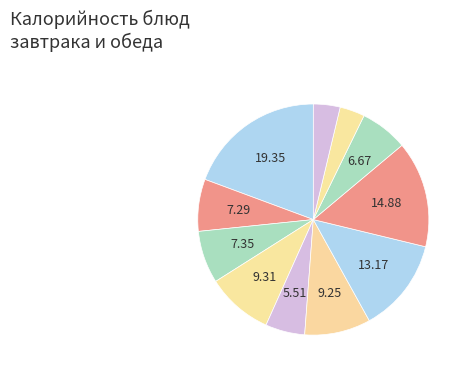

Count the number of slices in the pie.

11